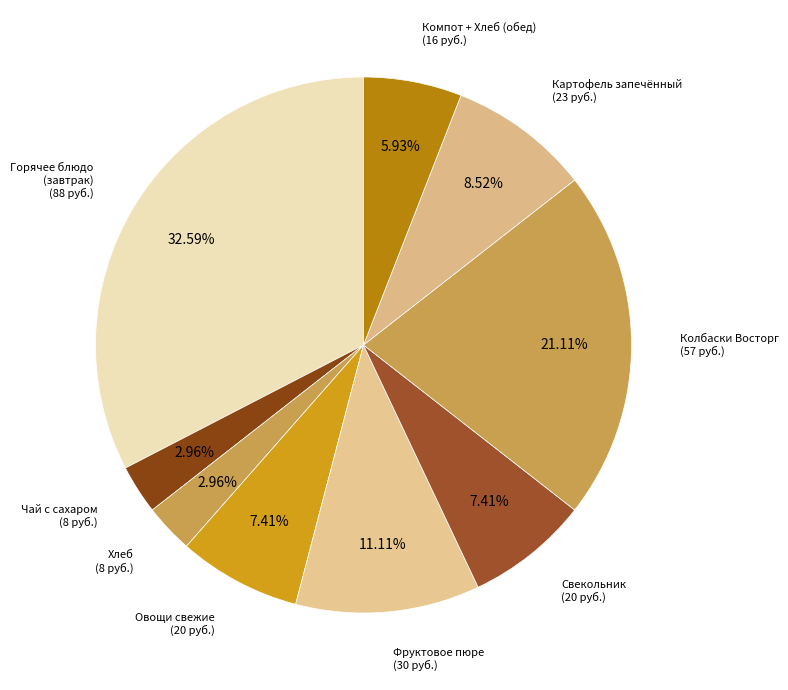

Which has a higher value, Колбаски Восторг or Овощи свежие?

Колбаски Восторг